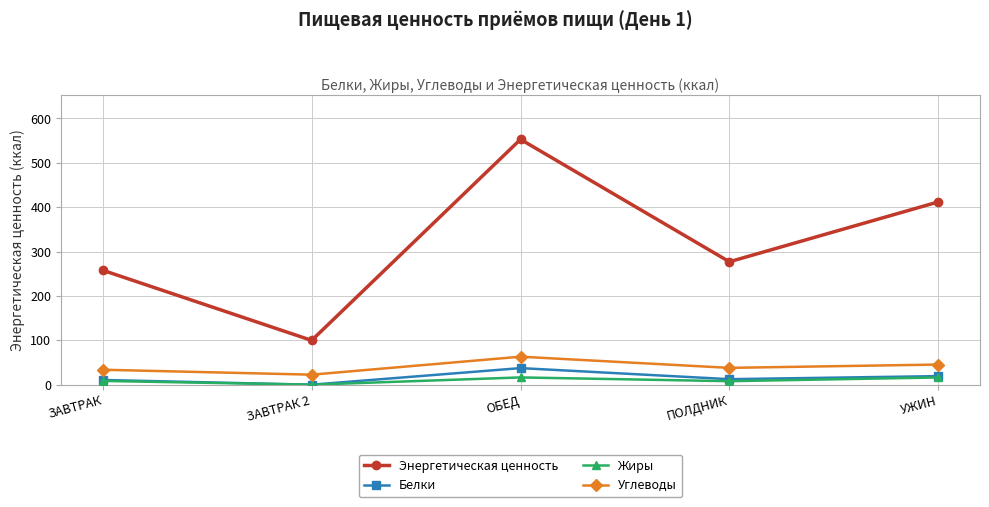

What is the spread (max minus min) of values at ОБЕД?

536.4